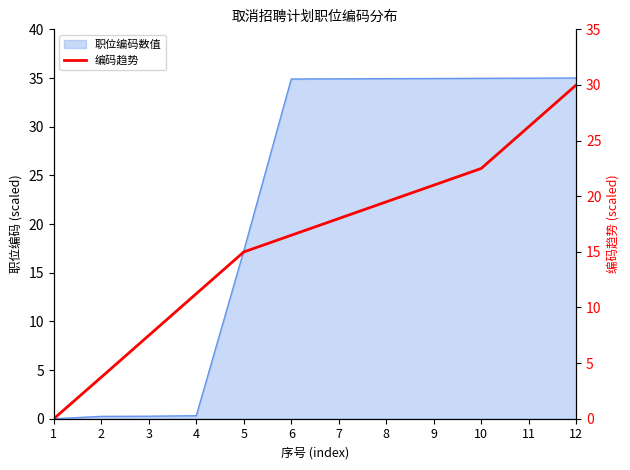

List the labels in order of value, smallest first.

1, 2, 3, 4, 5, 6, 7, 8, 9, 10, 11, 12